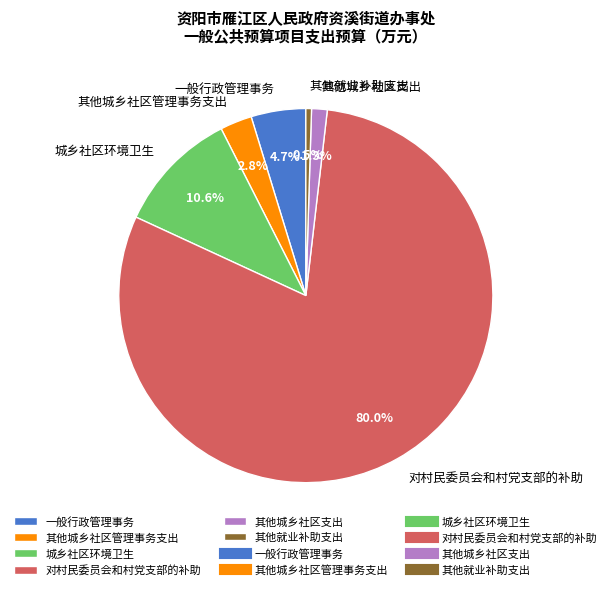

Does 城乡社区环境卫生 account for over 50% of the chart?

No